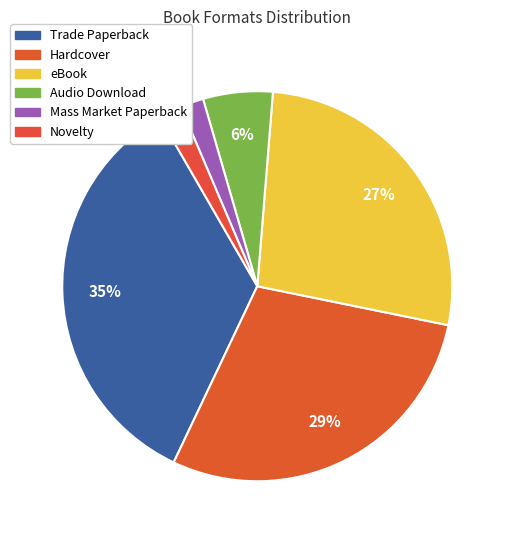

How many segments does this pie chart have?

6